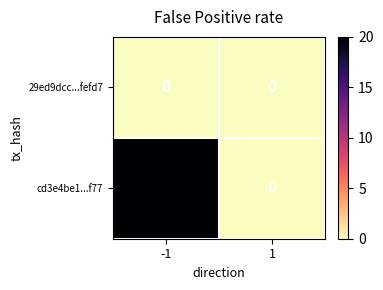

Rank the series at -1 from lowest to highest value.

29ed9dcc...fefd7, cd3e4be1...f77